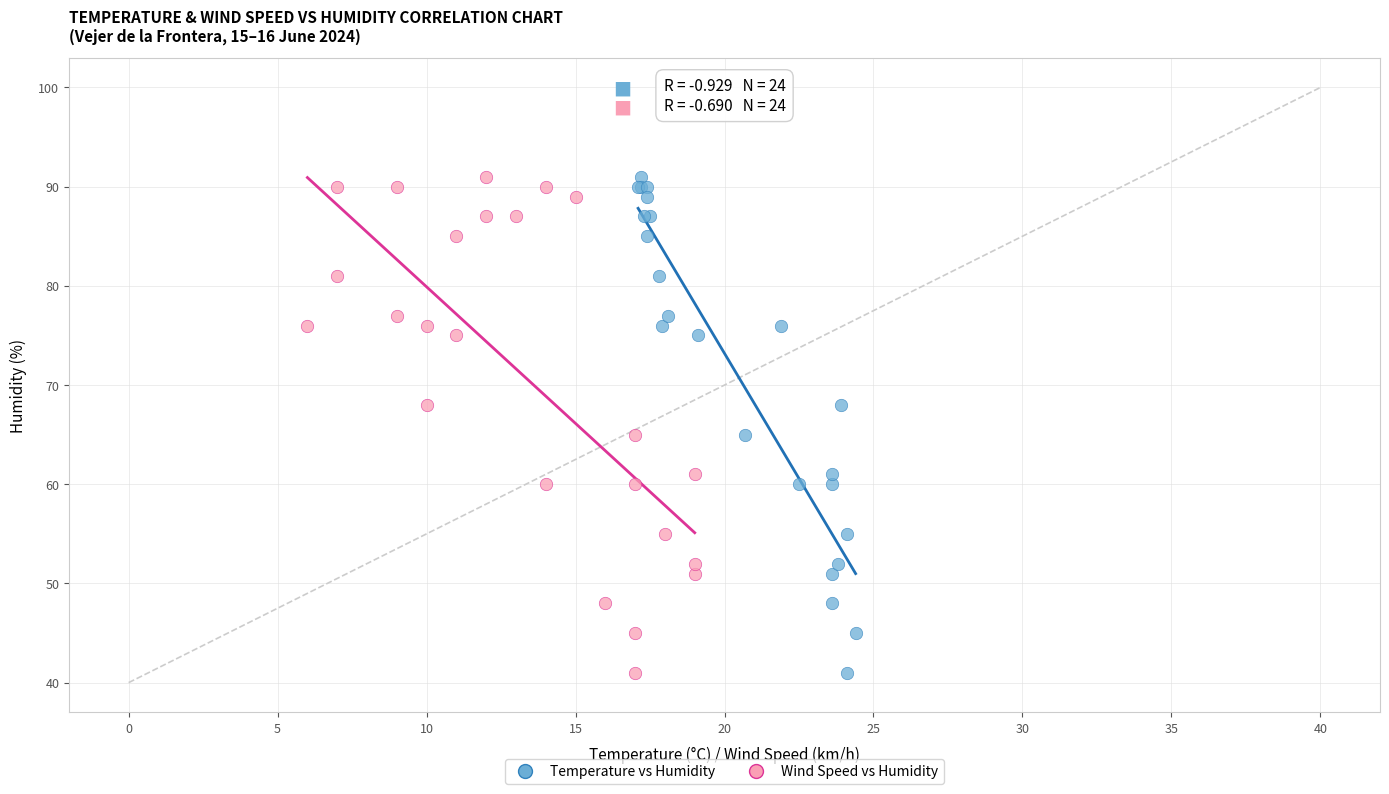

What are all the series names shown in the legend?

Temperature vs Humidity, Wind Speed vs Humidity